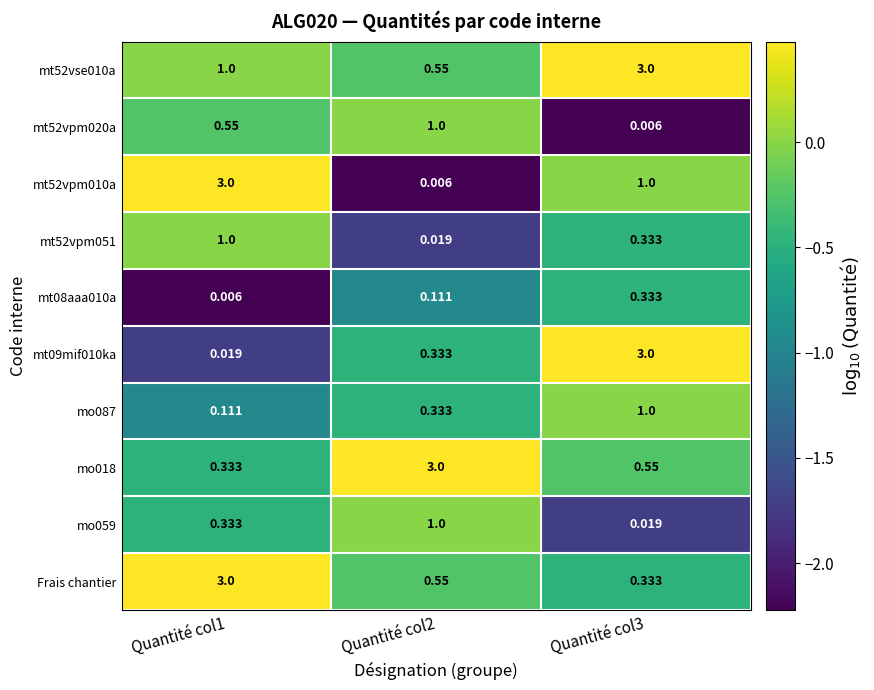

Which series has the widest spread of values?

mt52vpm010a